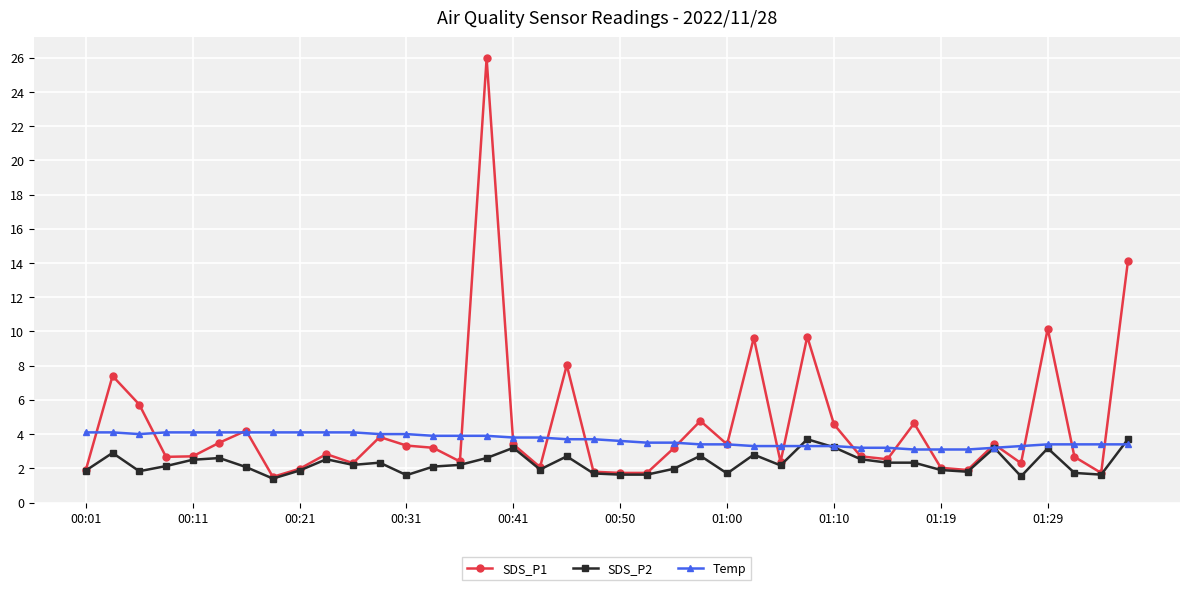

Which series has the largest range (max minus min)?

SDS_P1